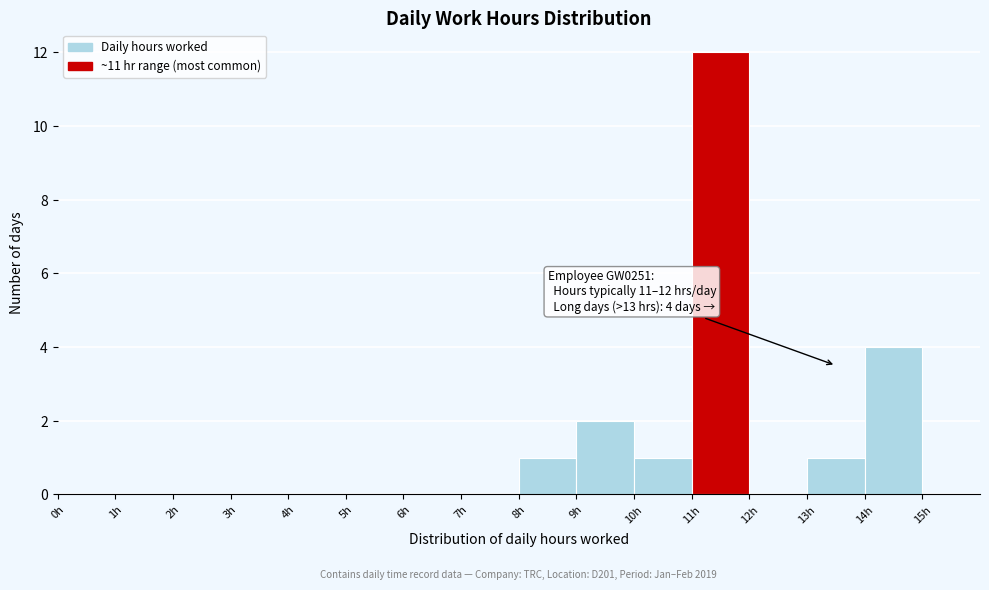

Which range on the x-axis has the tallest bar?

11 to 12